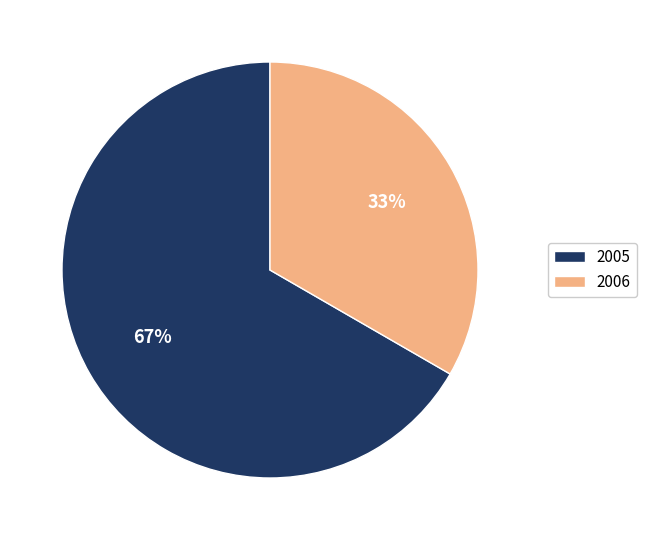

How many segments does this pie chart have?

2